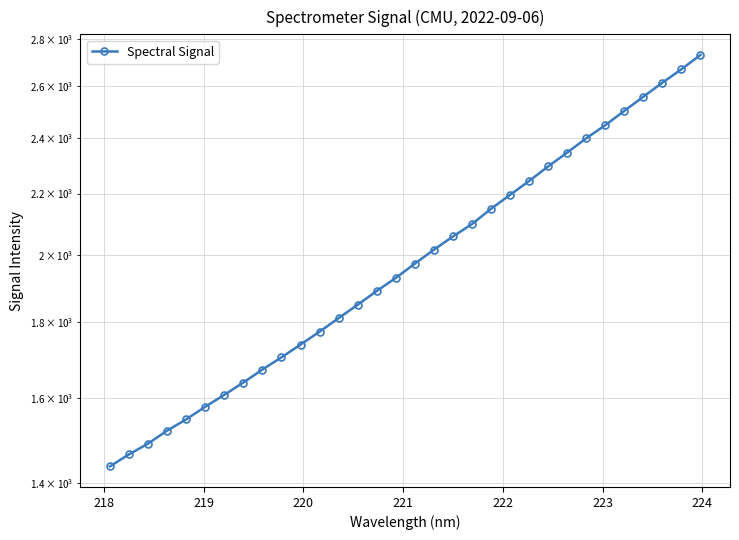

What is the difference between the maximum and second lowest values?

1265.9